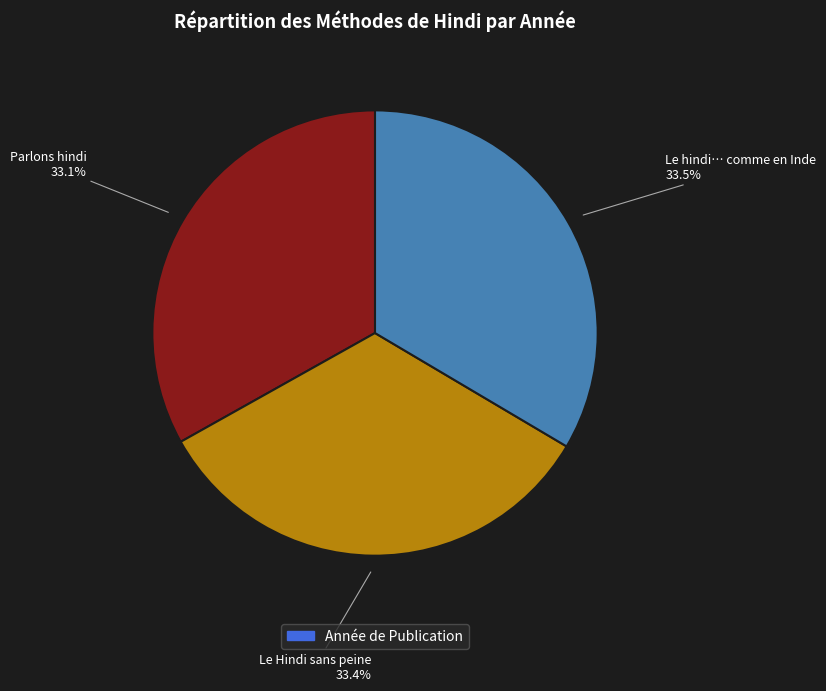

Is there any slice that represents more than half of the pie?

No